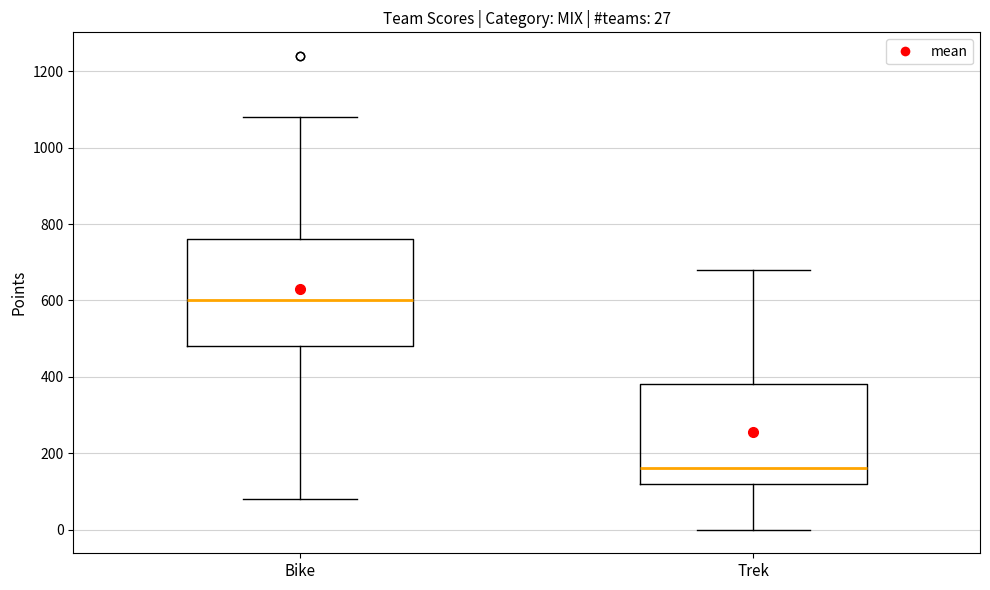

Which box has the highest median line?

Bike